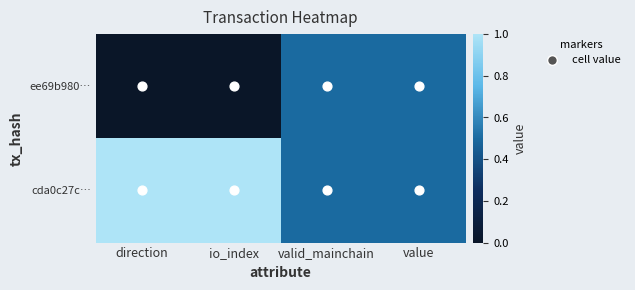

Reading right to left, transcribe all the data shown in this chart.

ee69b980…: value=0.5	valid_mainchain=0.5	io_index=0.0	direction=0.0
cda0c27c…: value=0.5	valid_mainchain=0.5	io_index=1.0	direction=1.0